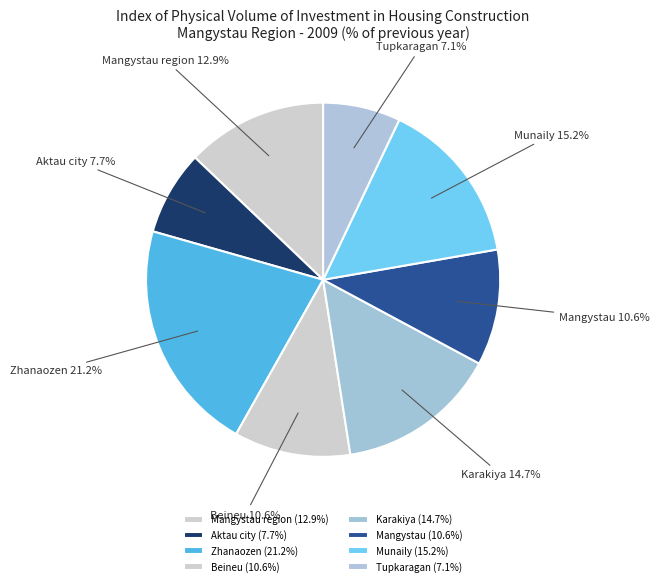

To the nearest percent, what is the combined percentage of Karakiya and Mangystau region?

28%